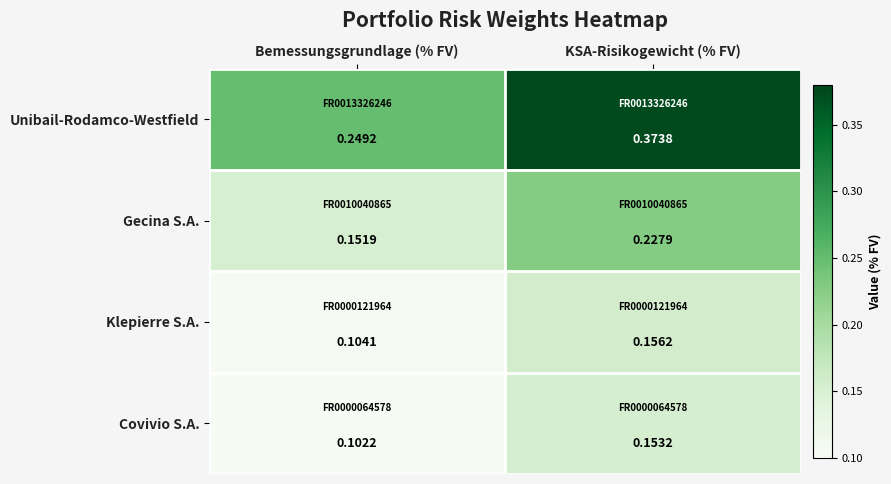

Rank the categories by Unibail-Rodamco-Westfield value from highest to lowest.

KSA-Risikogewicht (% FV), Bemessungsgrundlage (% FV)